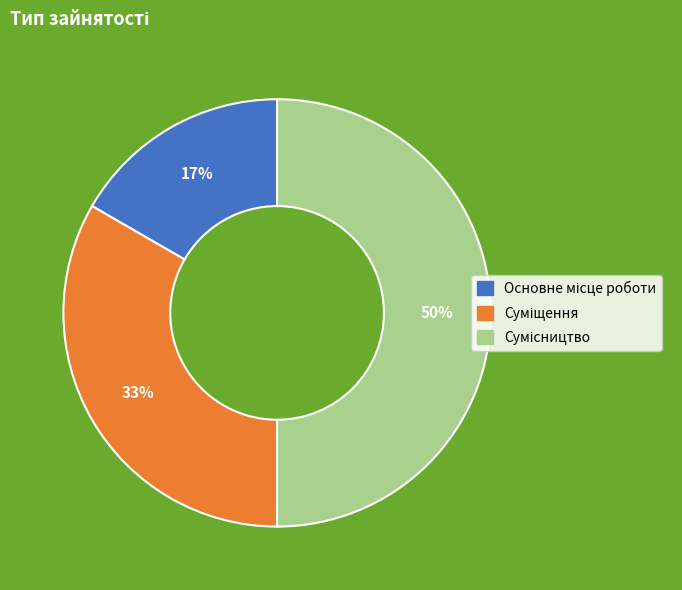

To the nearest percent, what is the difference between the largest and smallest slice percentages?

33%